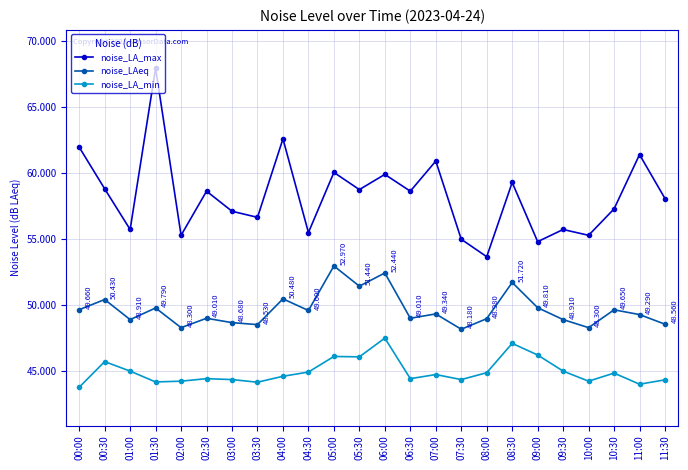

What is the maximum value shown in the chart?

67.9